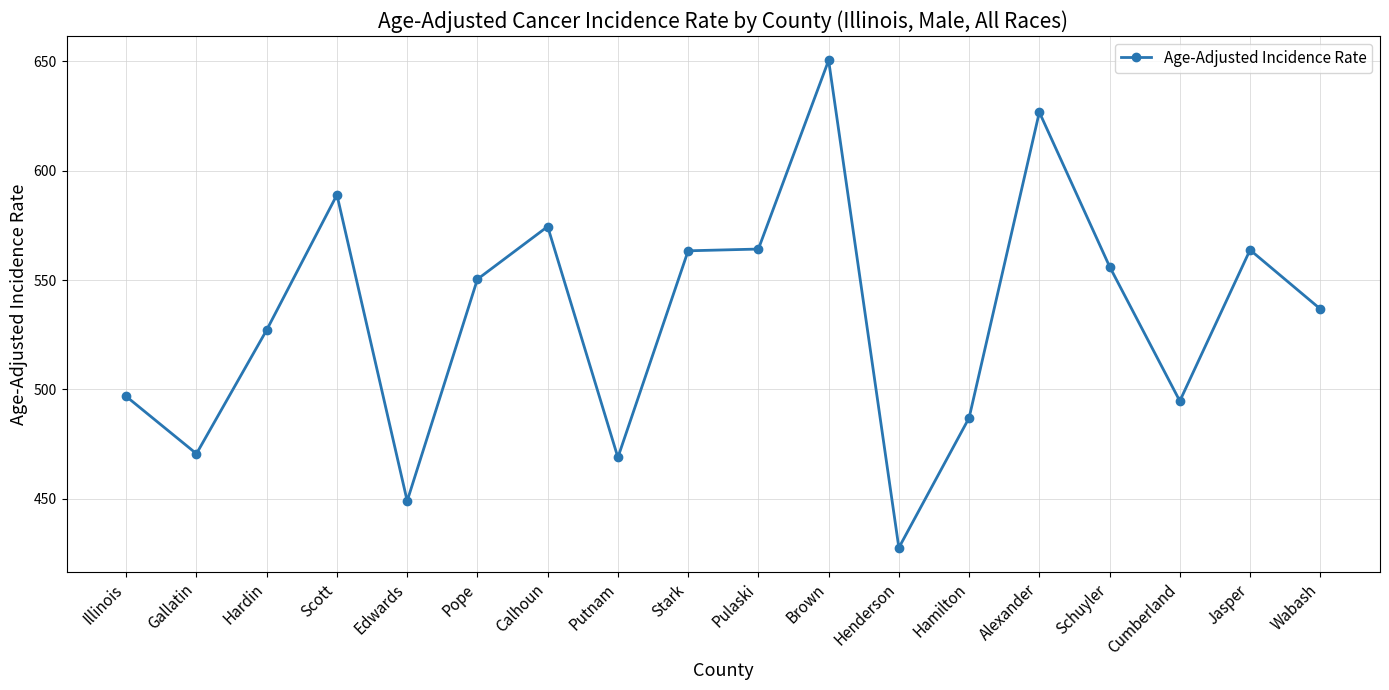

What is the difference between the maximum and minimum values?

222.9